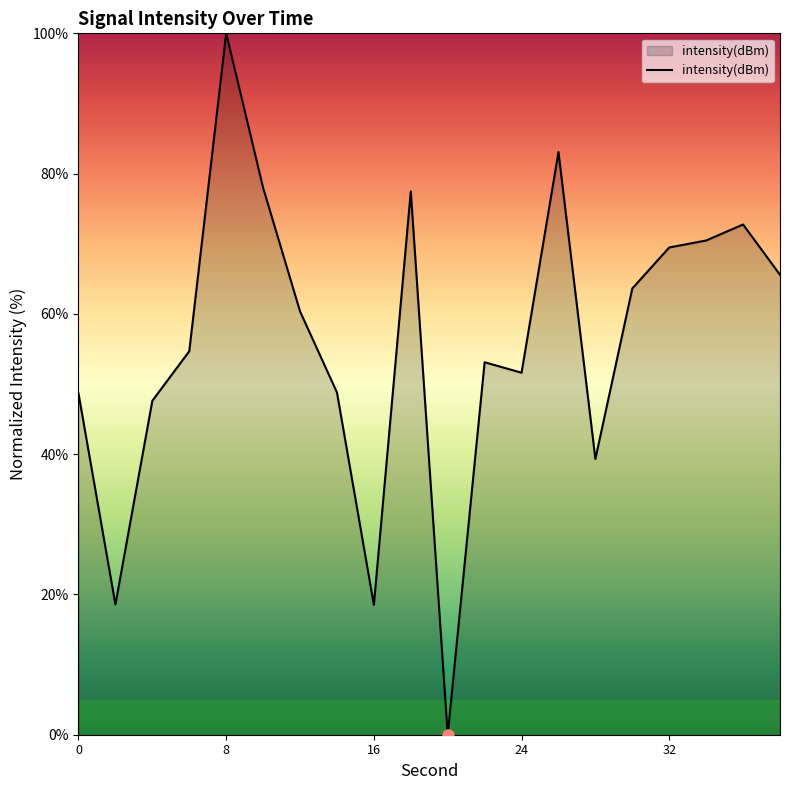

What is the sum of all values?

1121.6